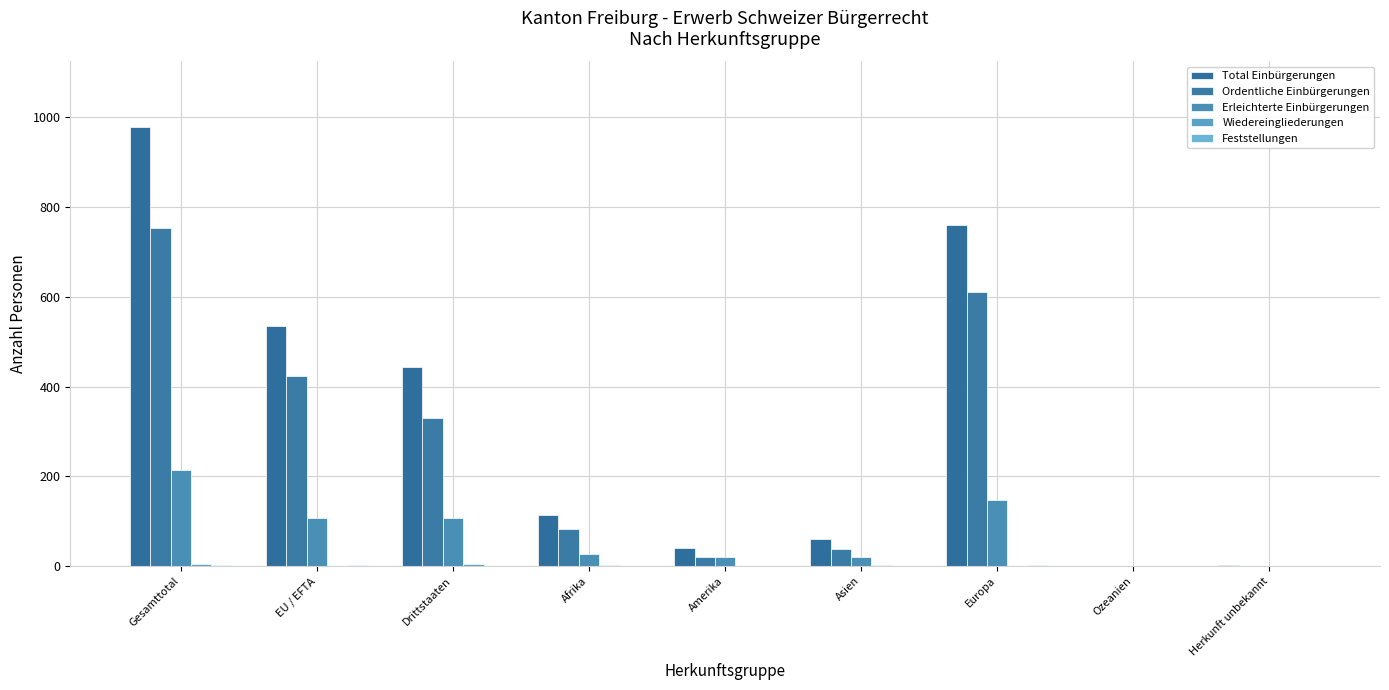

What is the sum of all Ordentliche Einbürgerungen values?

2262